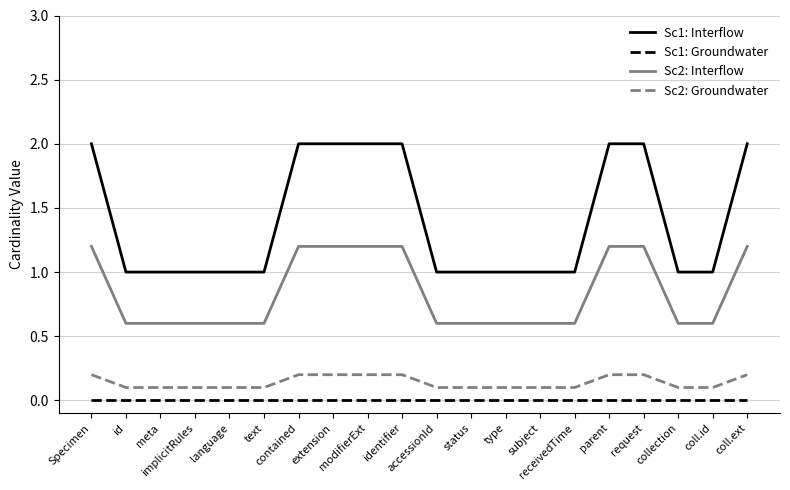

What is the label of the 2nd point from the left?

id